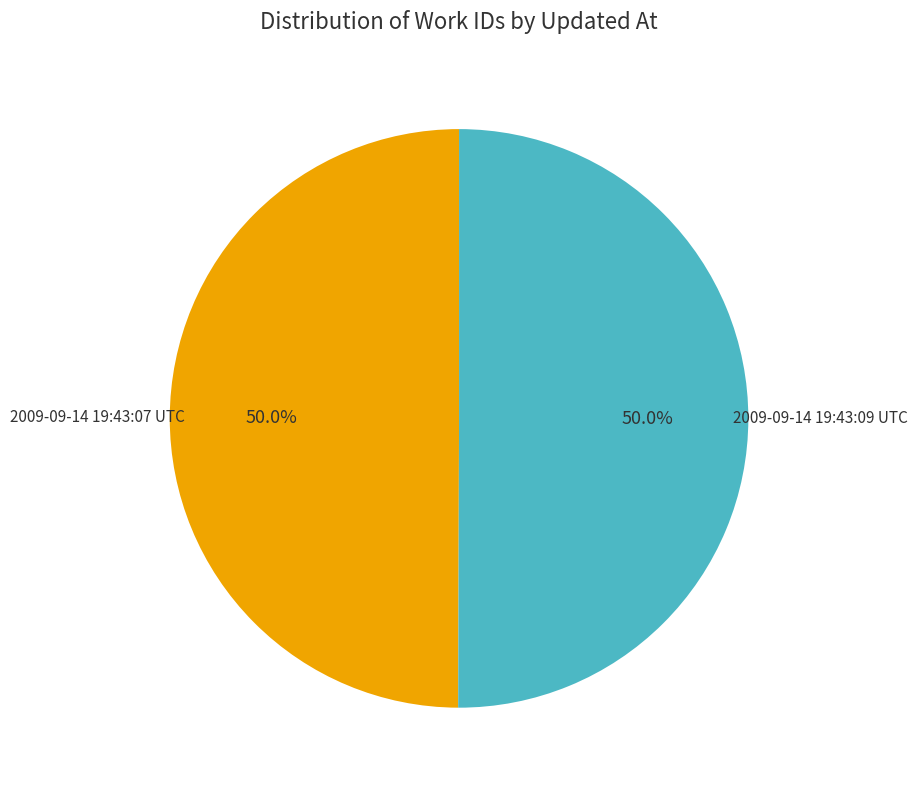

What portion of the pie excludes 2009-09-14 19:43:07 UTC?

50.0%